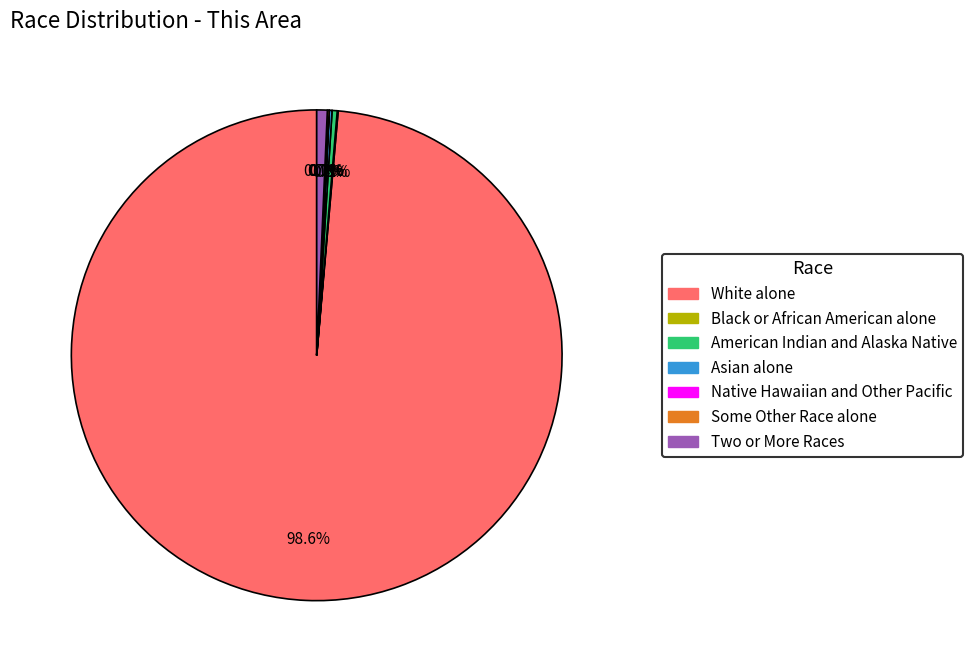

What is the largest slice in the pie chart?

White alone